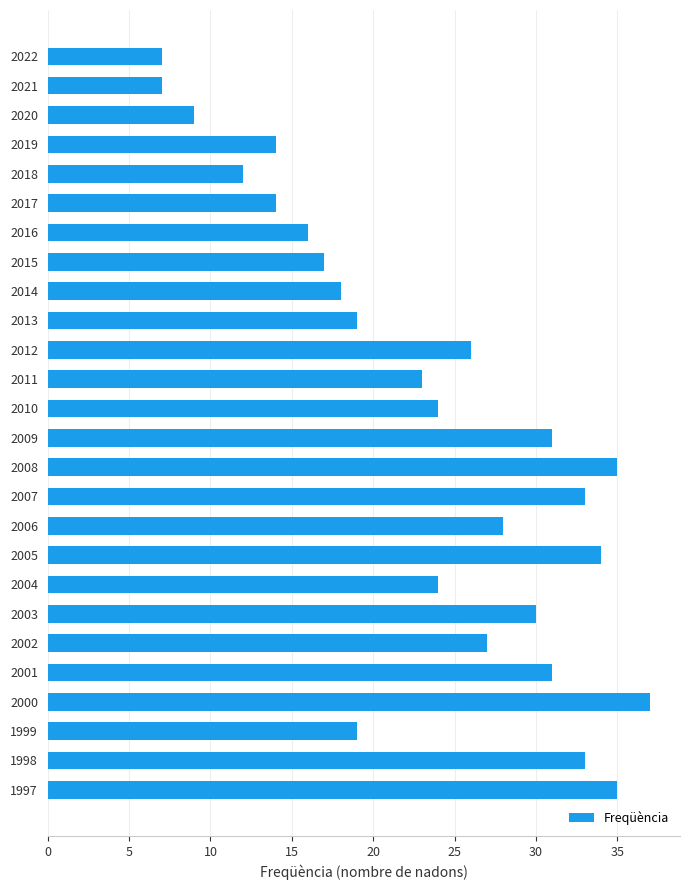

The chart shows a value of 16 at 2016. True or false?

True